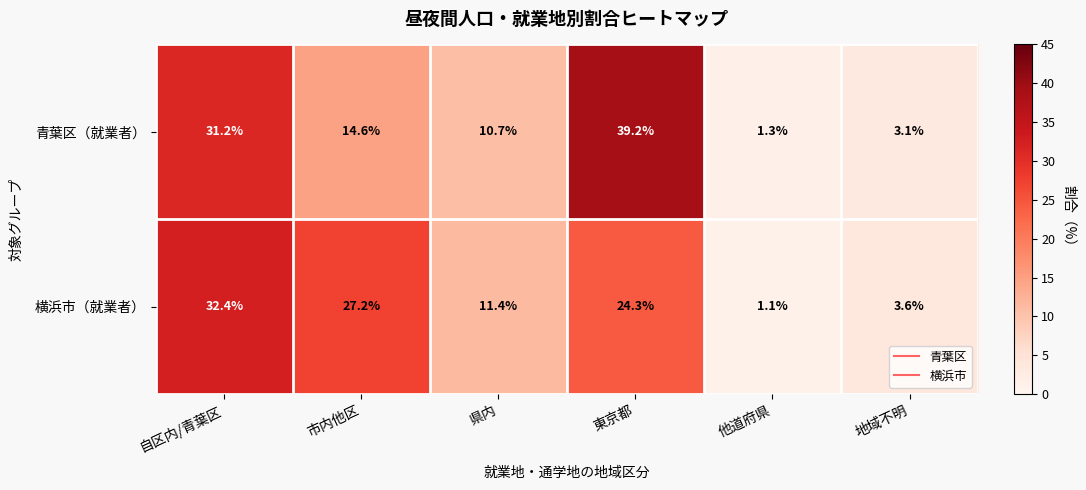

At which category does the chart reach its minimum across all series?

他道府県